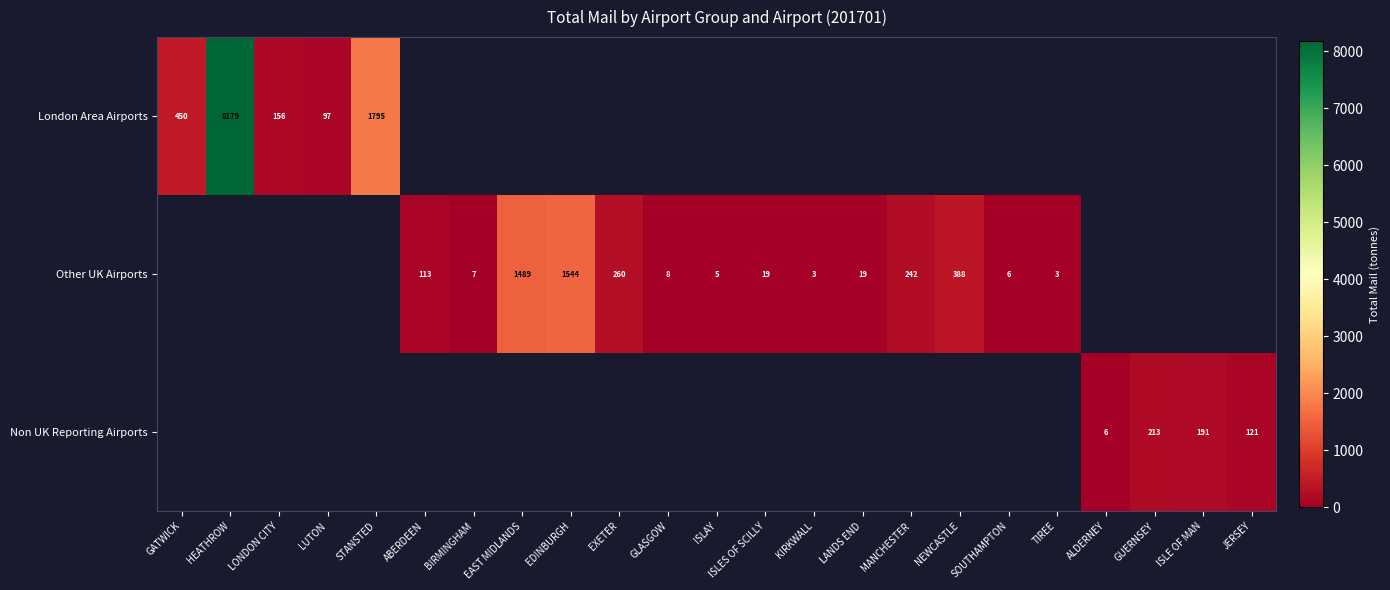

What is the sum of the London Area Airports values at GATWICK and LUTON?

547